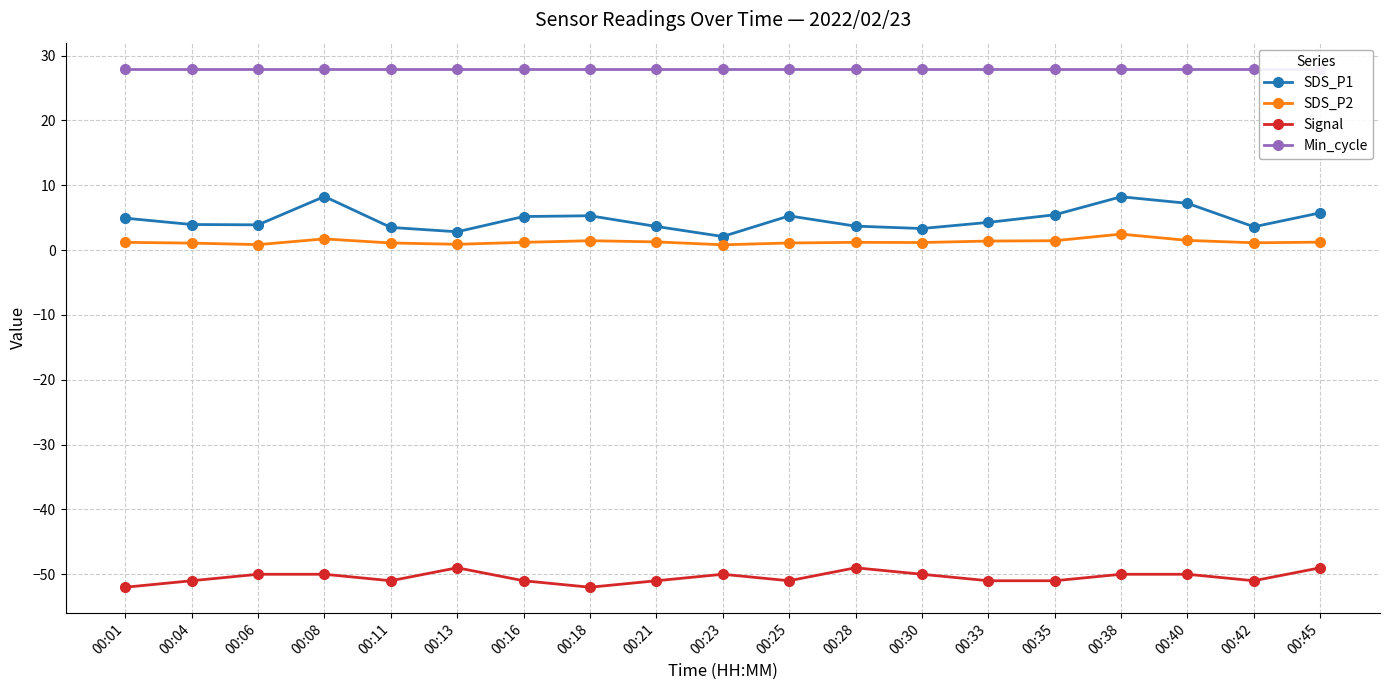

What are all the series names shown in the legend?

SDS_P1, SDS_P2, Signal, Min_cycle